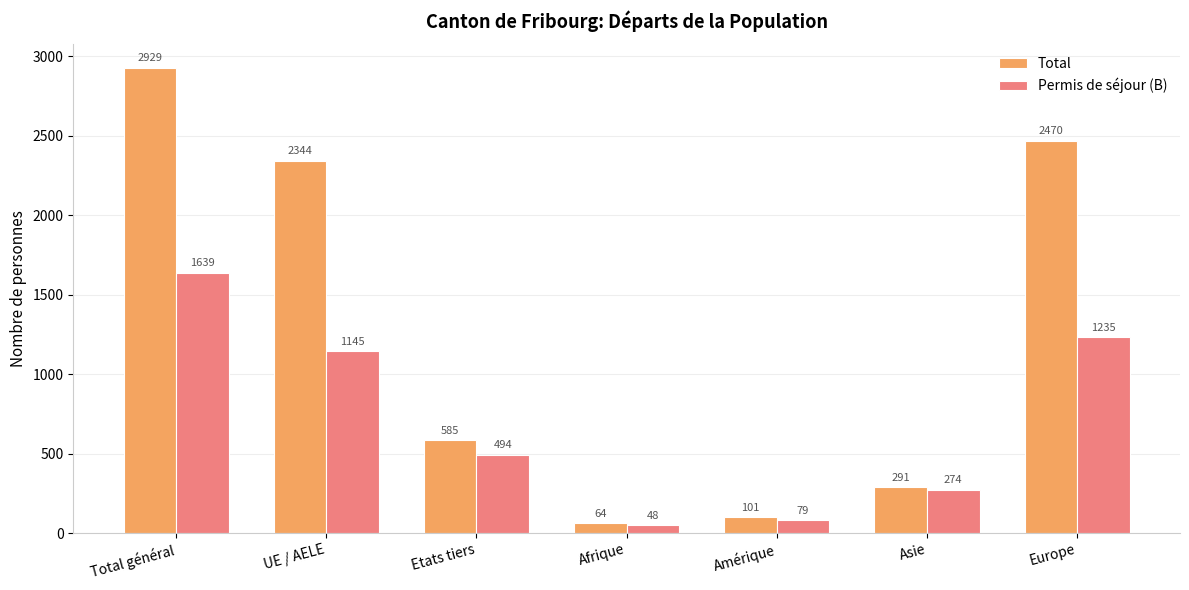

What is the spread (max minus min) of values at Asie?

17